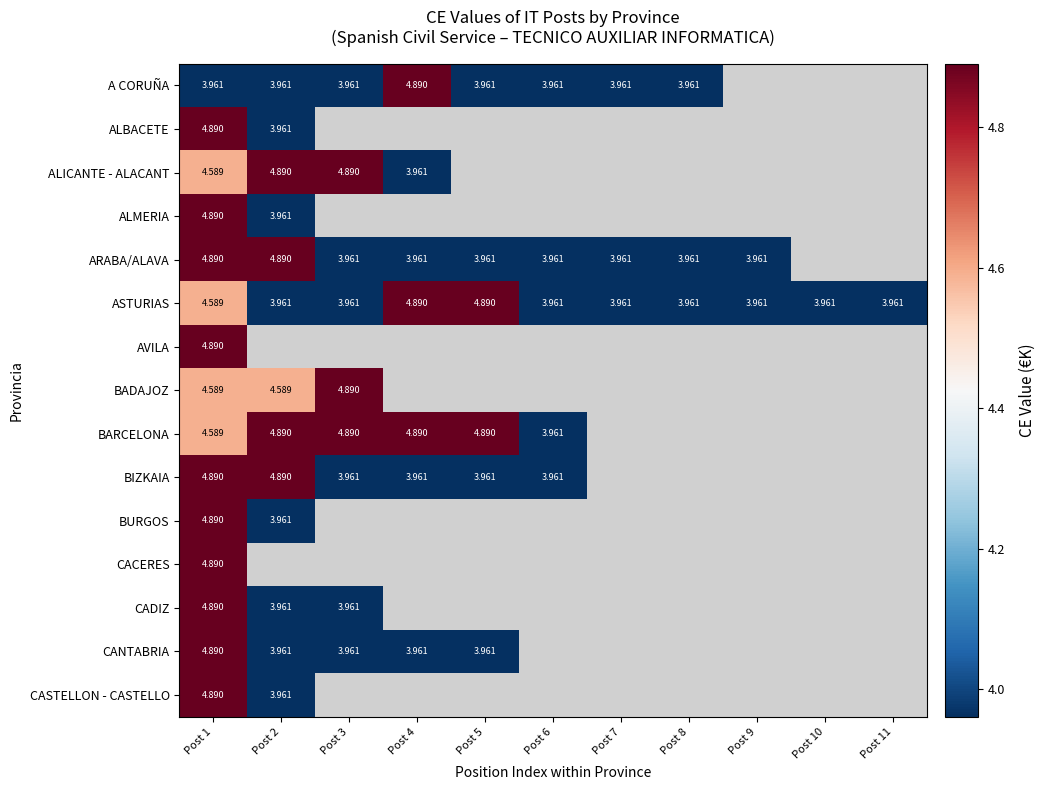

Which series has the widest spread of values?

A CORUÑA